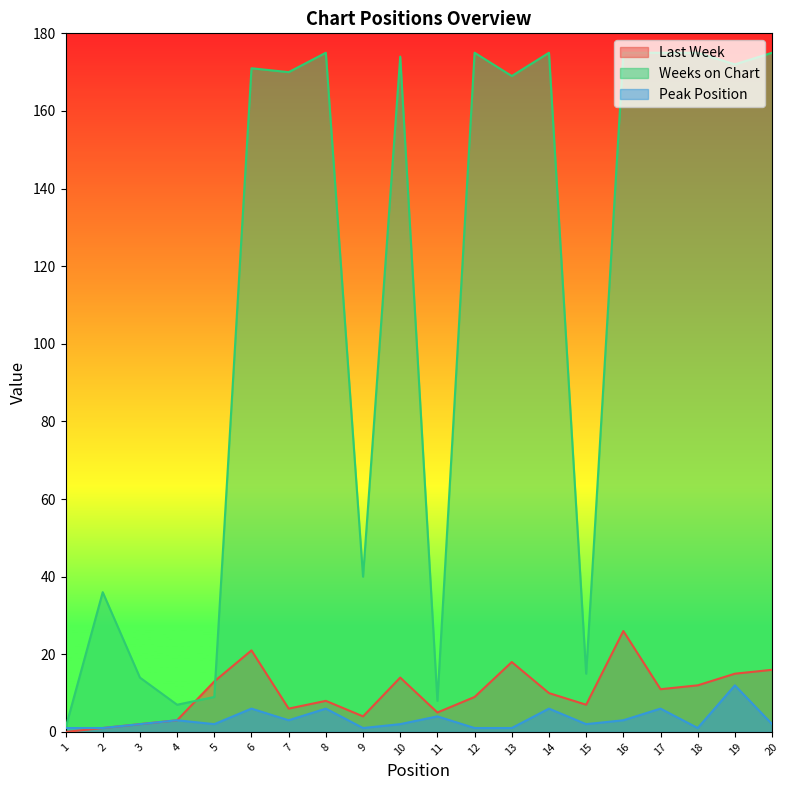

Which series changed the most between 8 and 18?

Peak Position